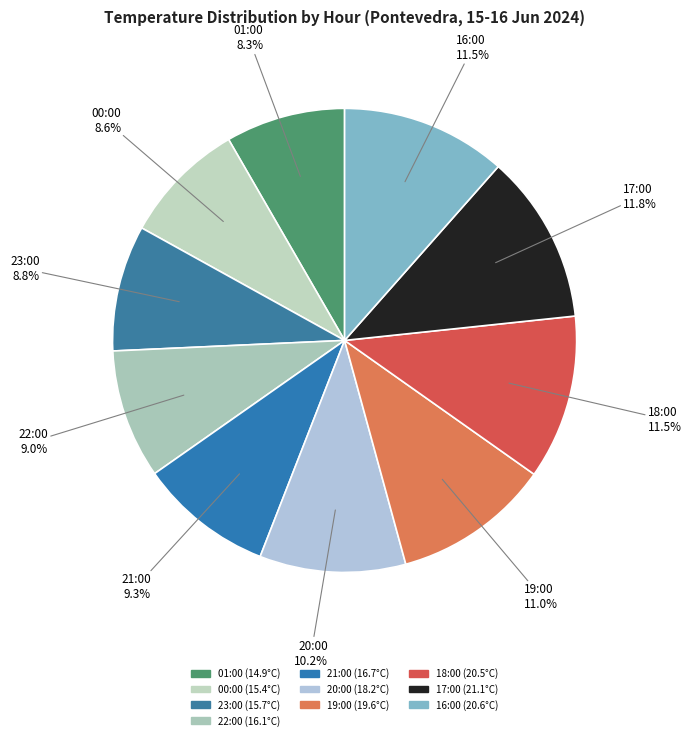

What is the largest slice in the pie chart?

17:00